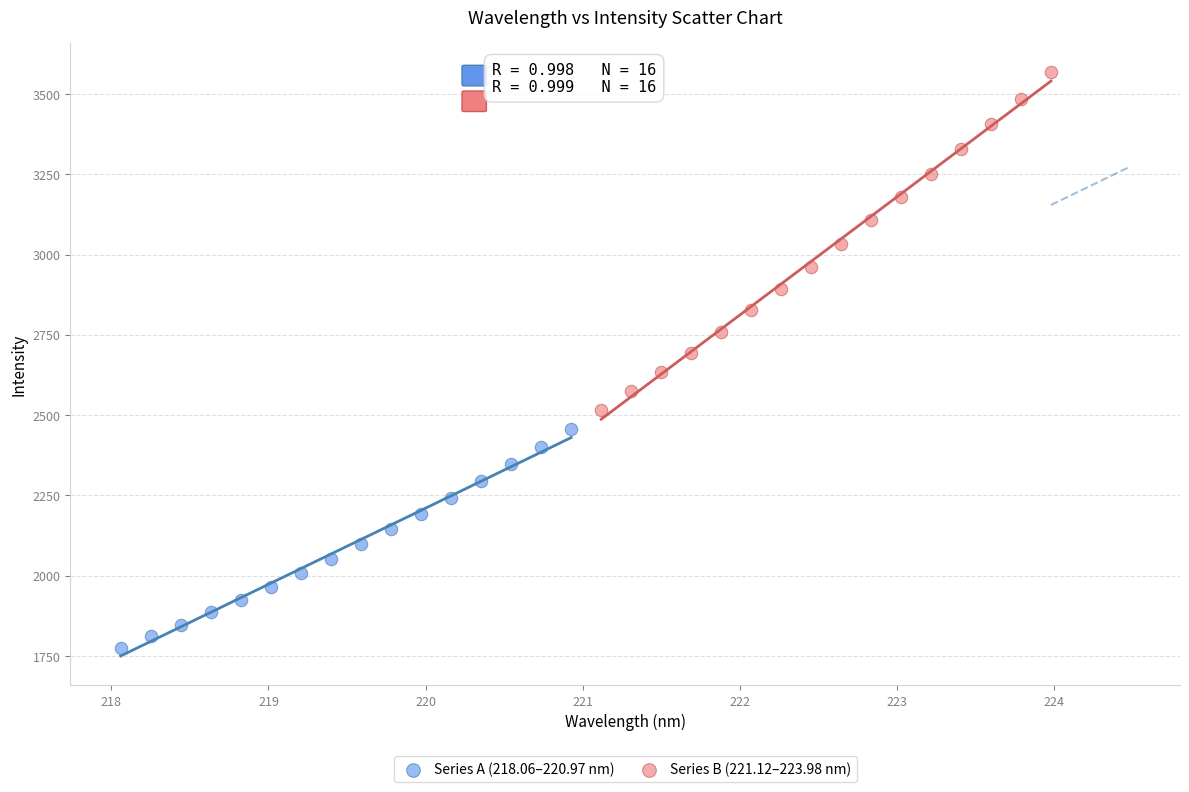

Which series reaches the minimum Y coordinate?

Series A (218.06–220.97 nm)